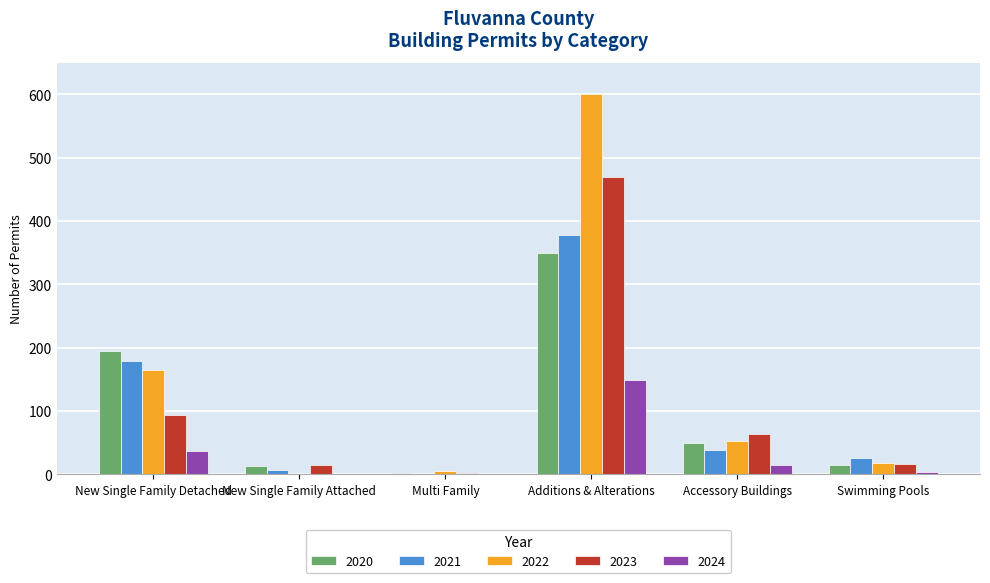

Which series has the largest total across all categories?

2022